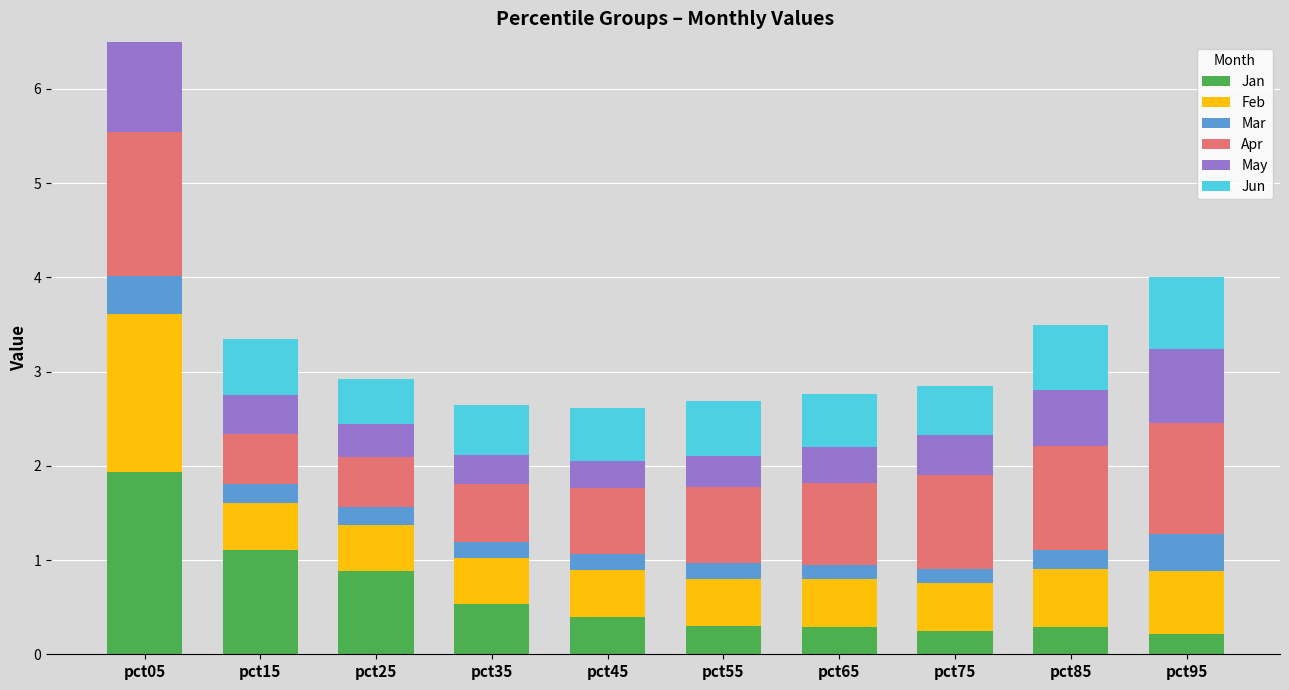

What is the value of the Mar bar at the 9th from the left?

0.2